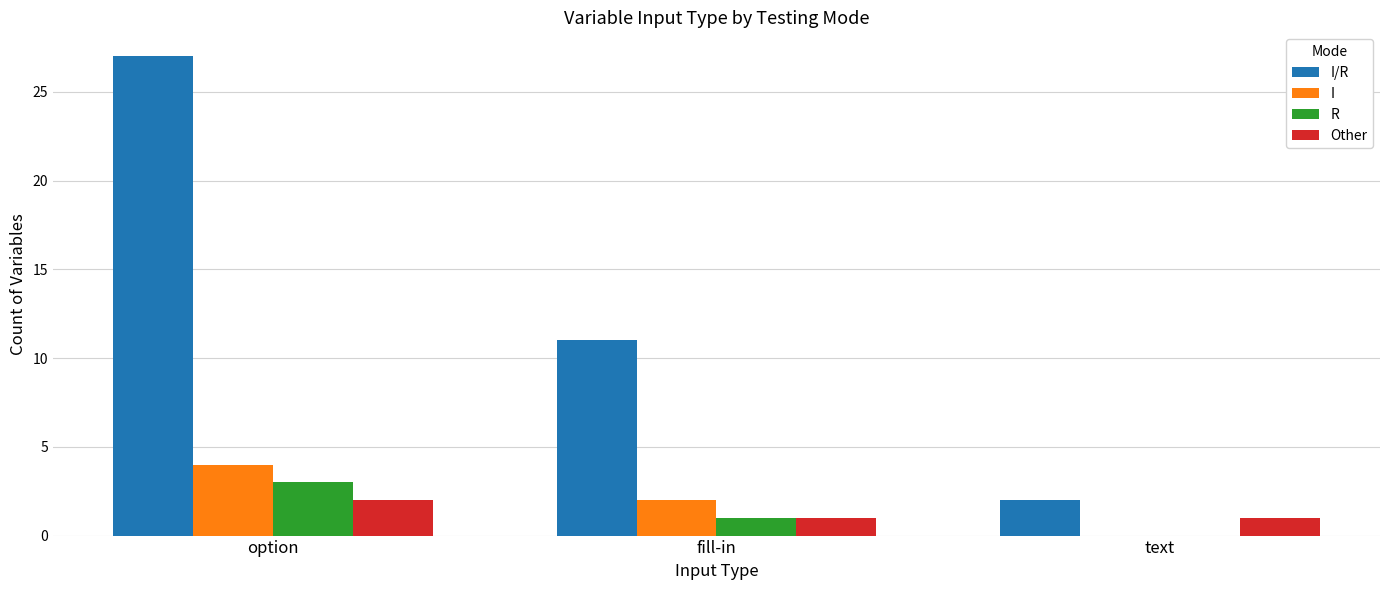

At which category is the sum across all series the highest?

option